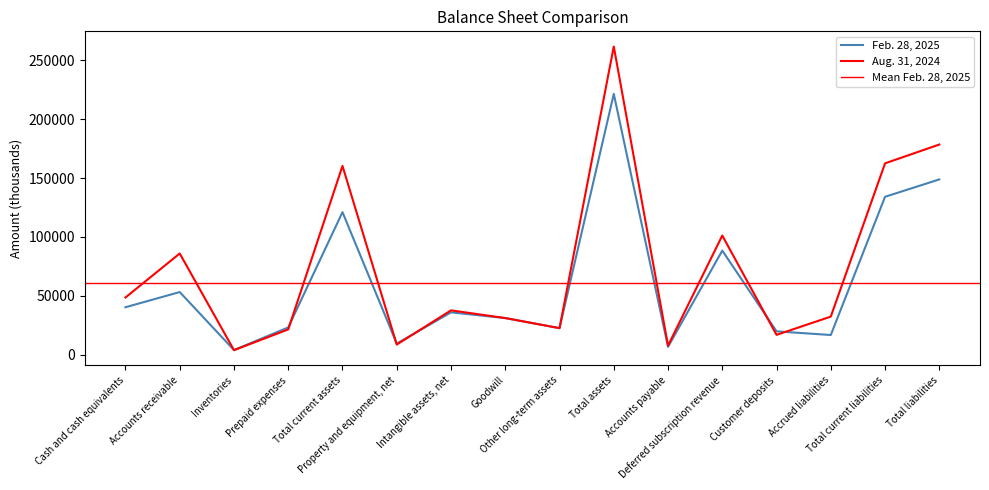

What is the maximum value shown in the chart?

261539